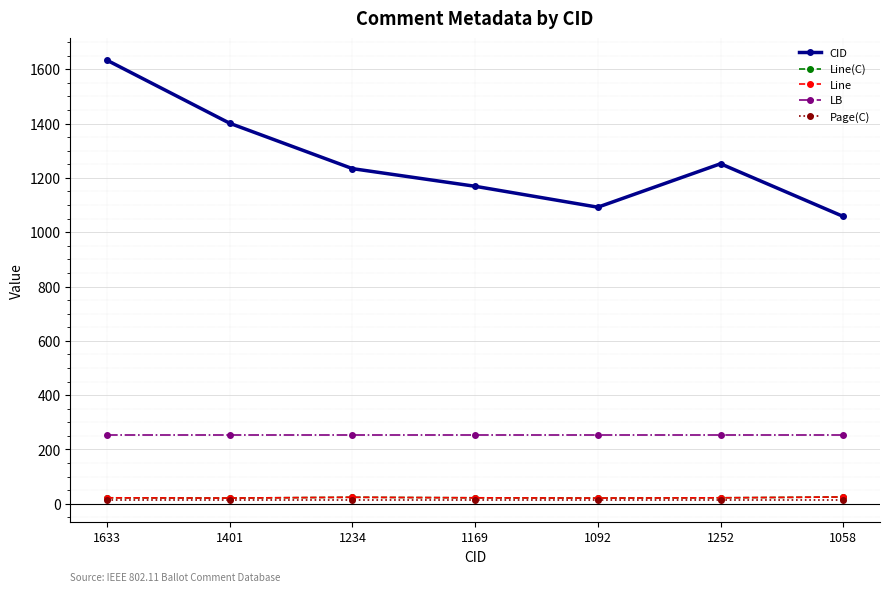

Does the chart have visible grid lines?

Yes